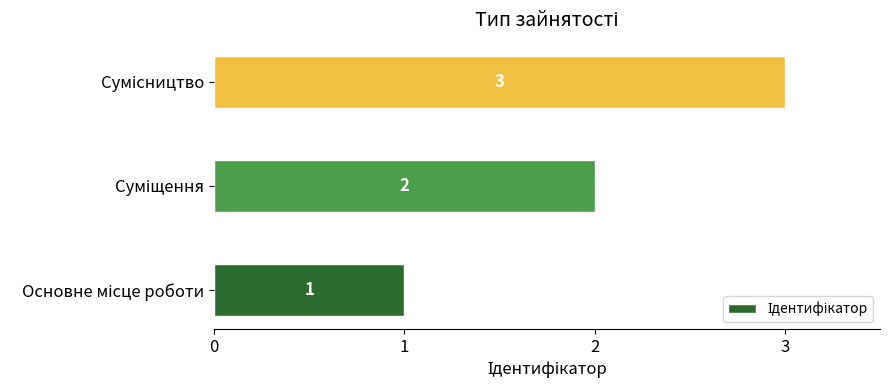

How many data points does each series have?

3